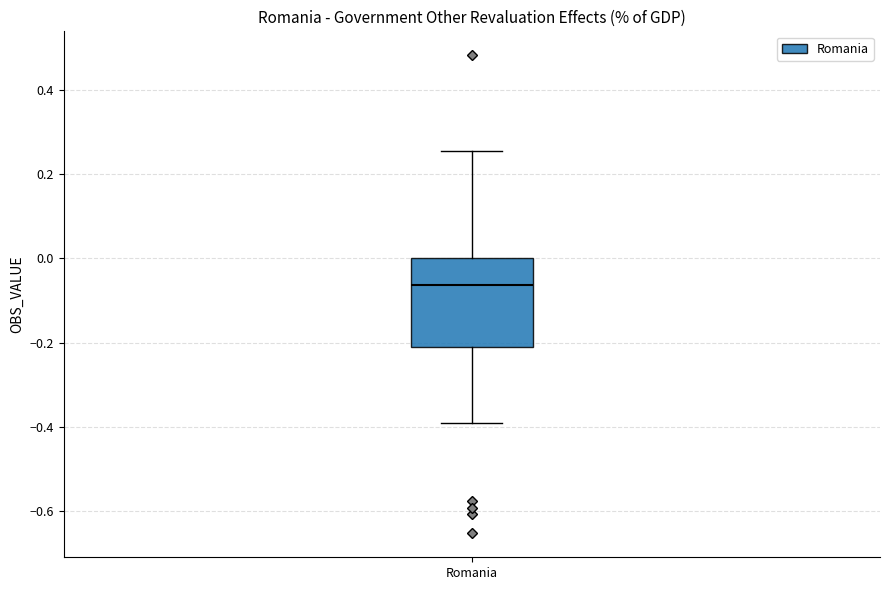

Transcribe this box plot: give where the median line is, the range the box spans, and where the two whiskers end, as read against the y-axis. The values are not printed on the chart, so give them approximately, as read against the axis.

median -0.06, box -0.22 to 0.00, whiskers -0.38 to 0.26